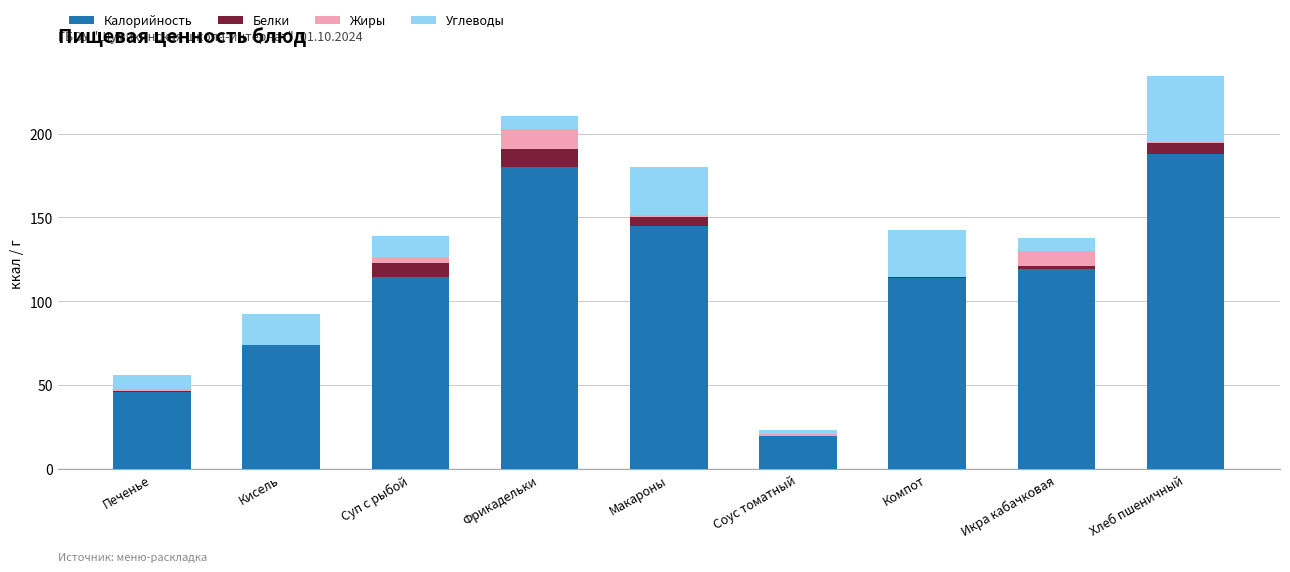

What is the maximum value for Калорийность?

188.0